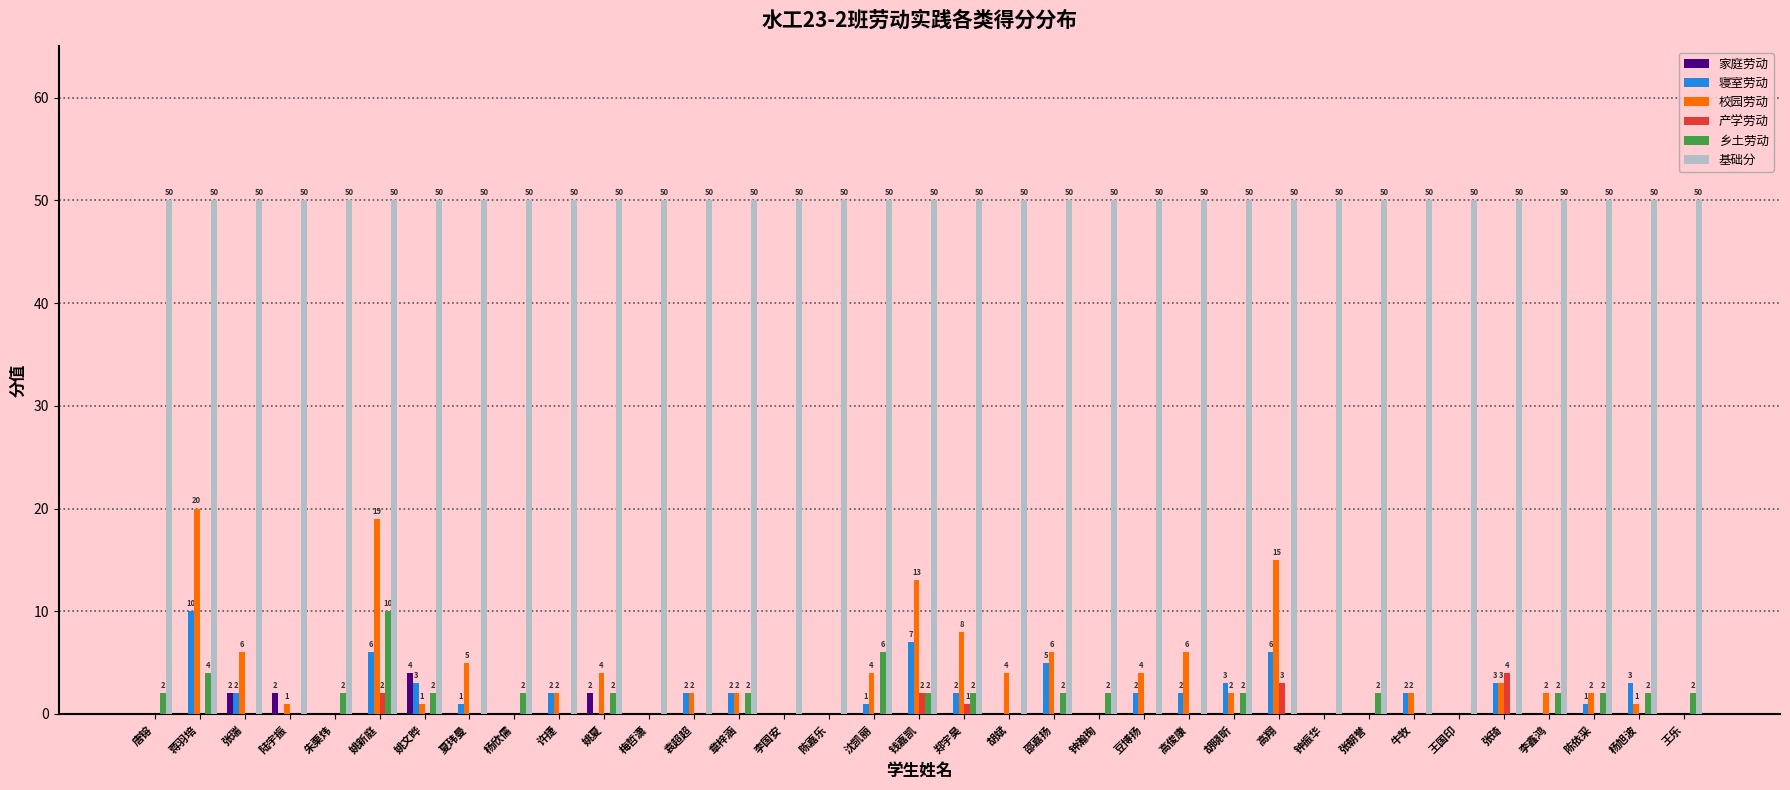

The value of 寝室劳动 at 李国安 is 0. True or false?

True